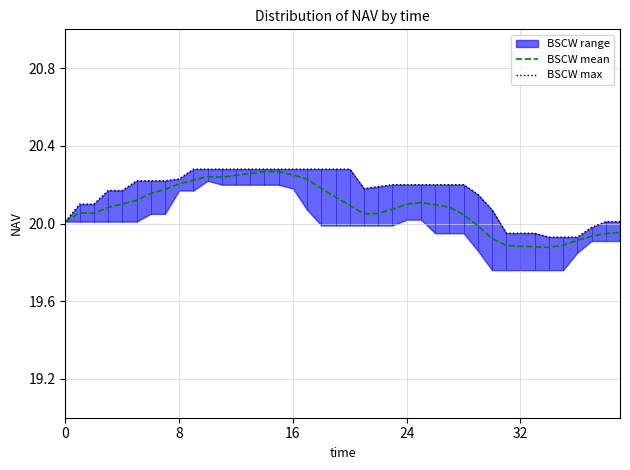

Between 32 and 25, which is larger?

25